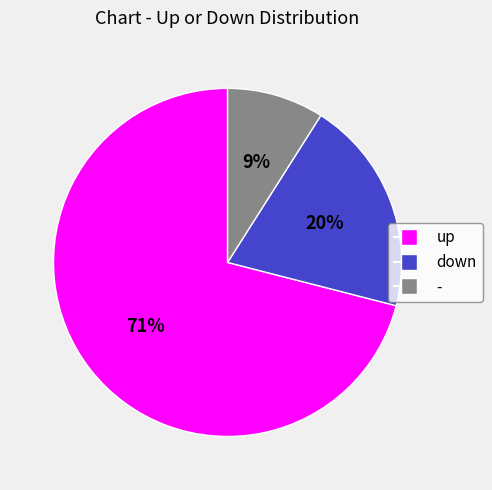

Count the number of slices in the pie.

3